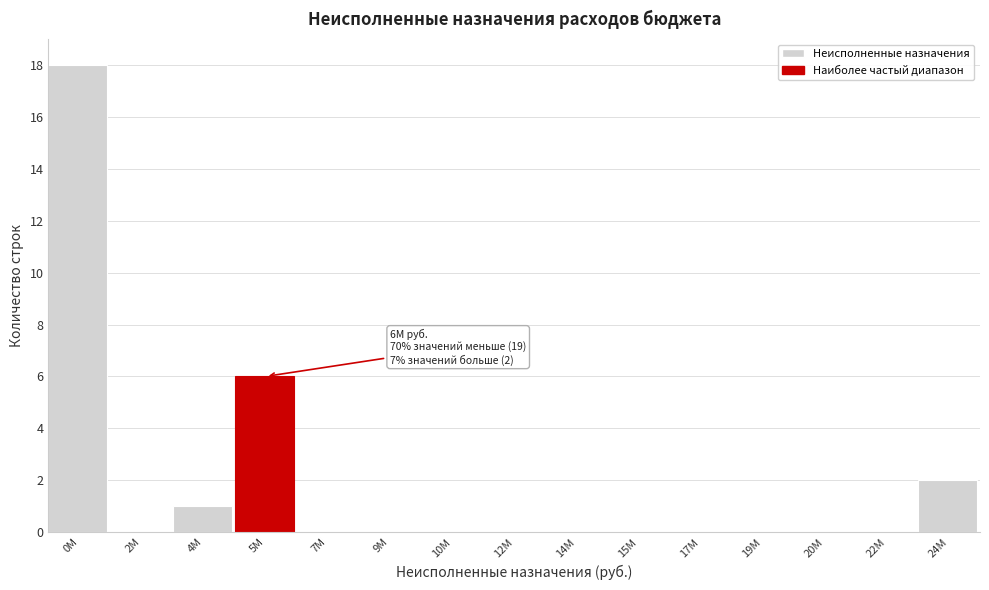

Reading right to left, extract all data points from this chart.

24M=2	22M=0	20M=0	19M=0	17M=0	15M=0	14M=0	12M=0	10M=0	9M=0	7M=0	5M=6	4M=1	2M=0	0M=18